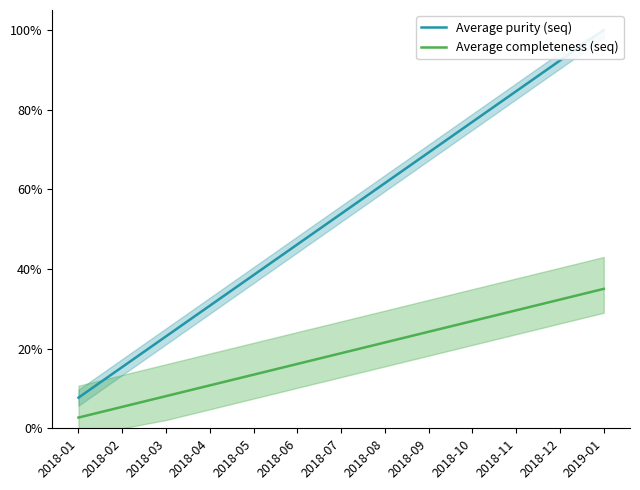

What is the difference between the second highest and second lowest values in the Average purity (seq) series?

0.8